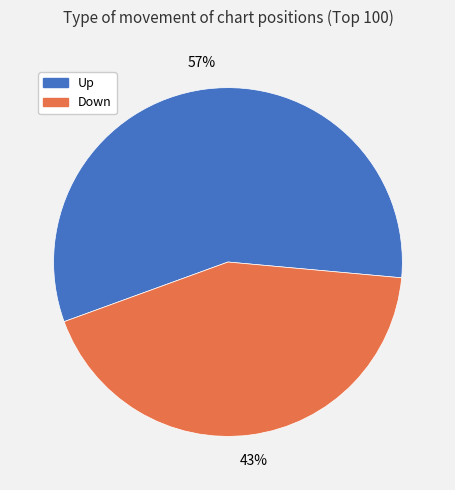

To the nearest percent, what portion does Up represent?

57%